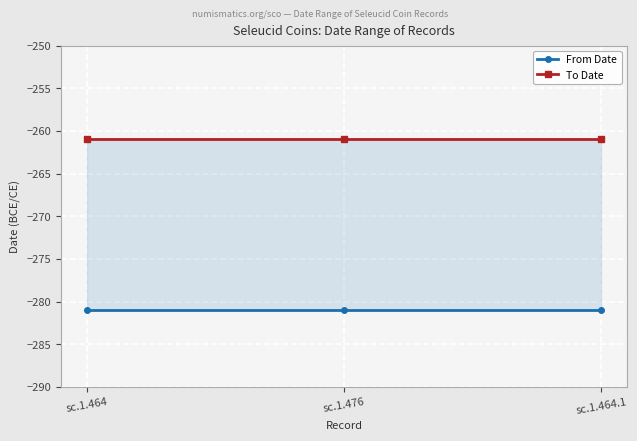

What is the sum of all To Date values?

-783